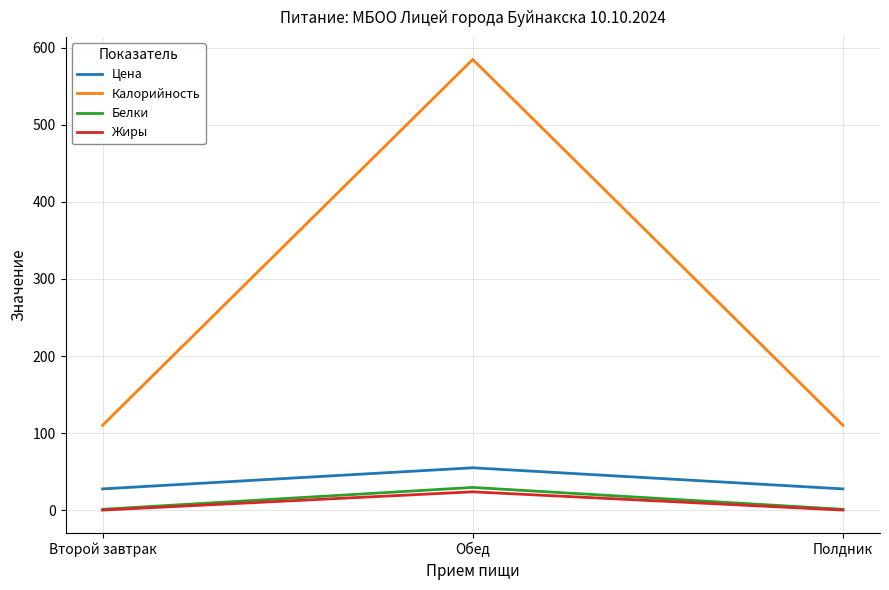

At which category is the sum across all series the highest?

Обед